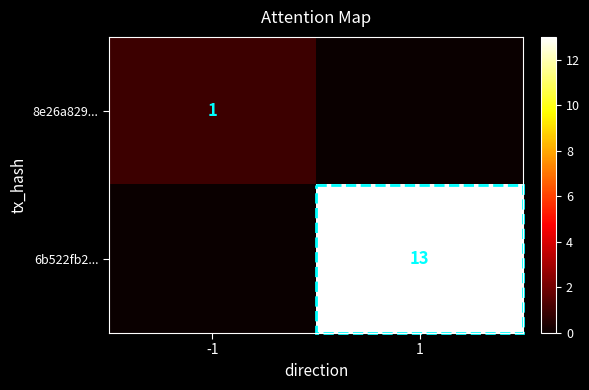

The 8e26a829... series shows 0 at -1. True or false?

False